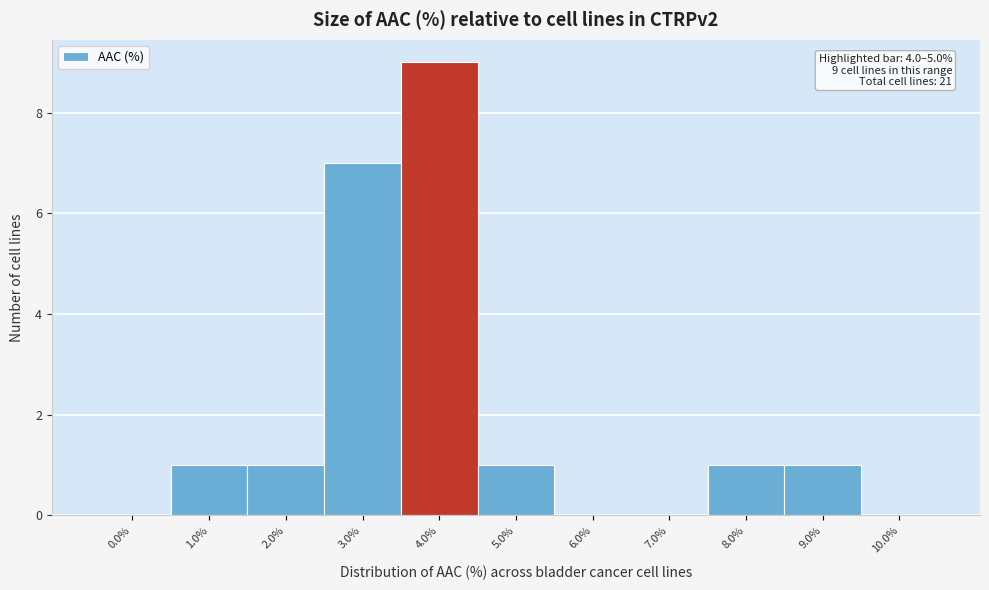

Reading right to left, what are all the values shown in this chart?

10.0%=0	9.0%=1	8.0%=1	7.0%=0	6.0%=0	5.0%=1	4.0%=9	3.0%=7	2.0%=1	1.0%=1	0.0%=0